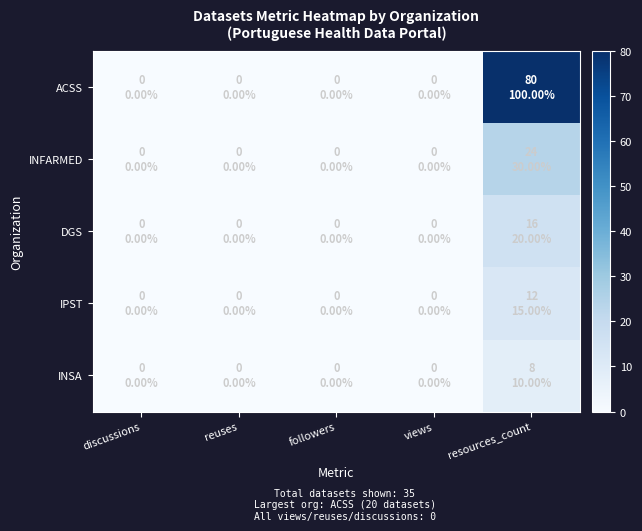

Rank the series by their maximum value, from lowest to highest.

INSA, IPST, DGS, INFARMED, ACSS